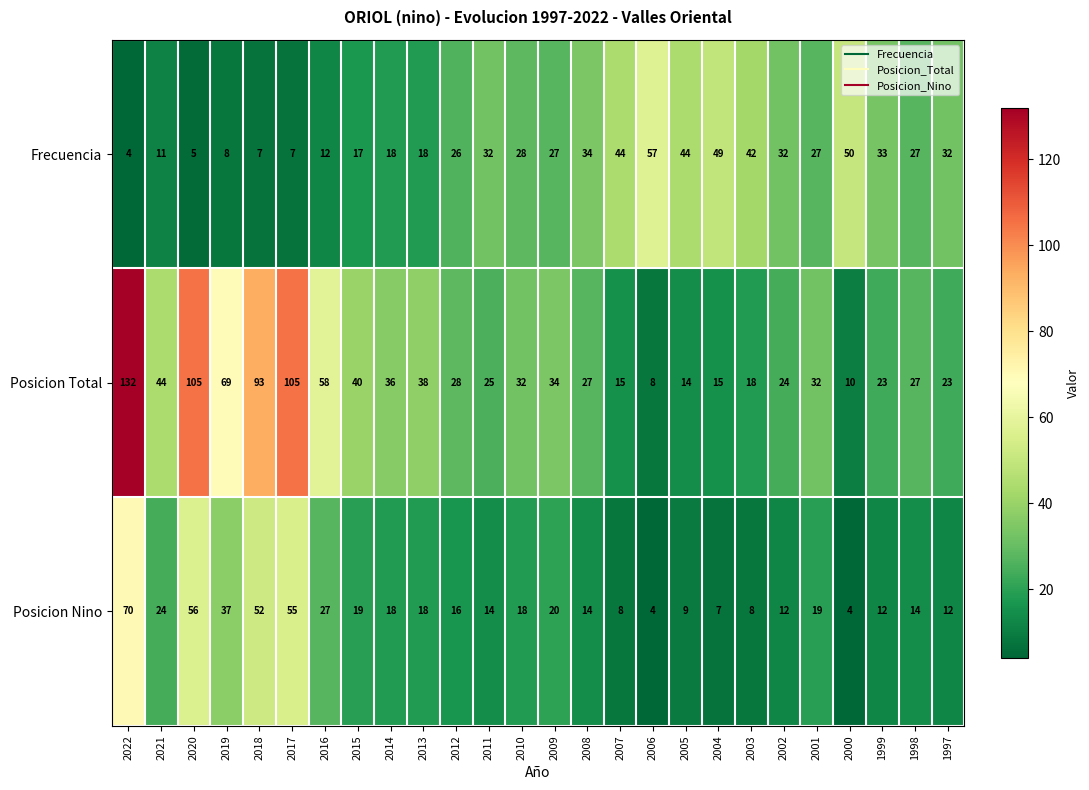

True or false: Frecuencia has a value of 18 at 2016.

False